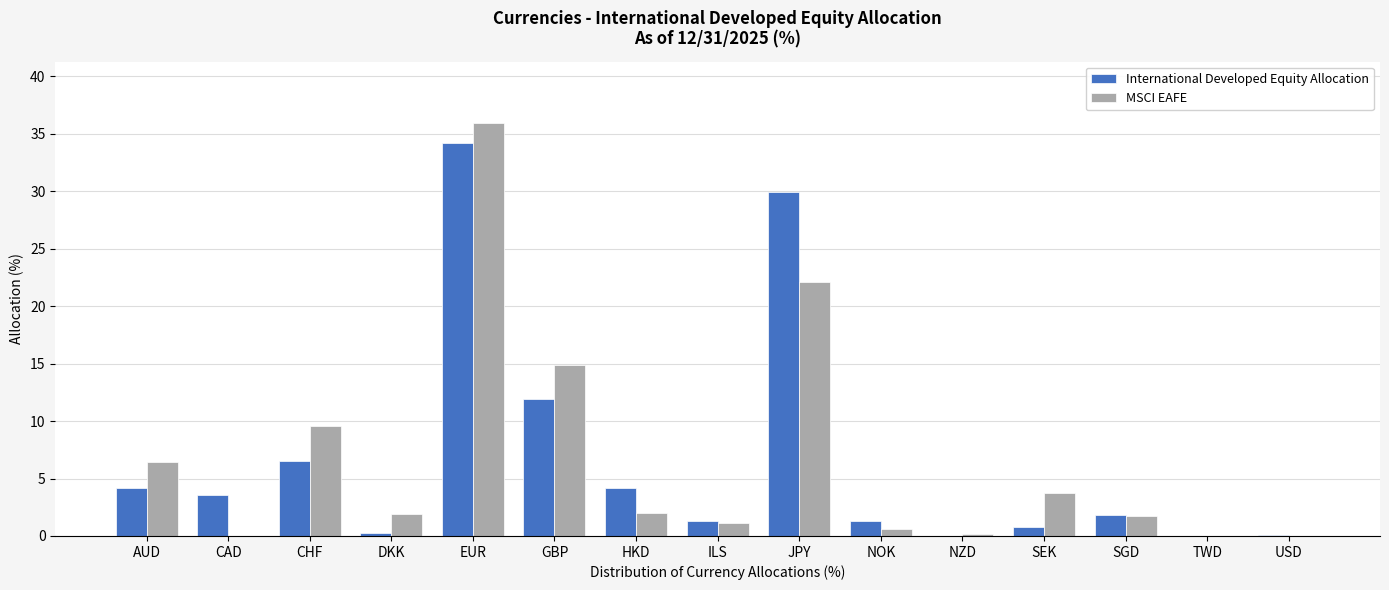

True or false: MSCI EAFE has a value of 6.0 at GBP.

False